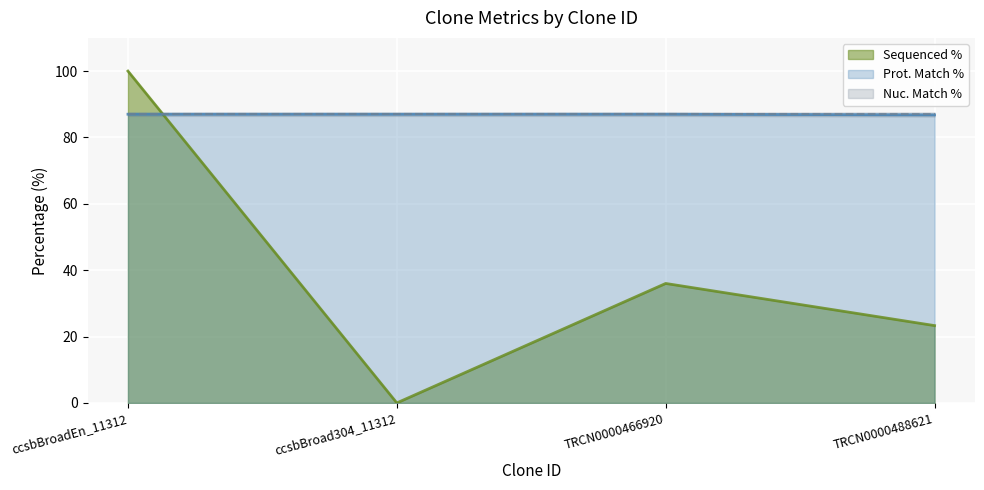

At which label is Sequenced % closest to 50?

TRCN0000466920